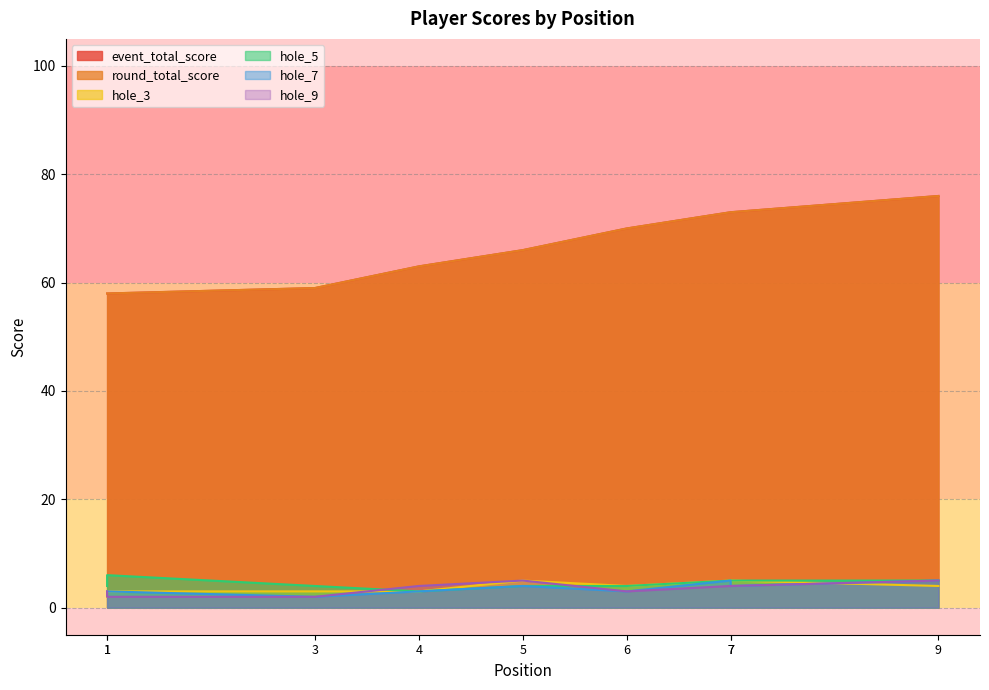

True or false: hole_9 and hole_5 intersect in this chart.

True